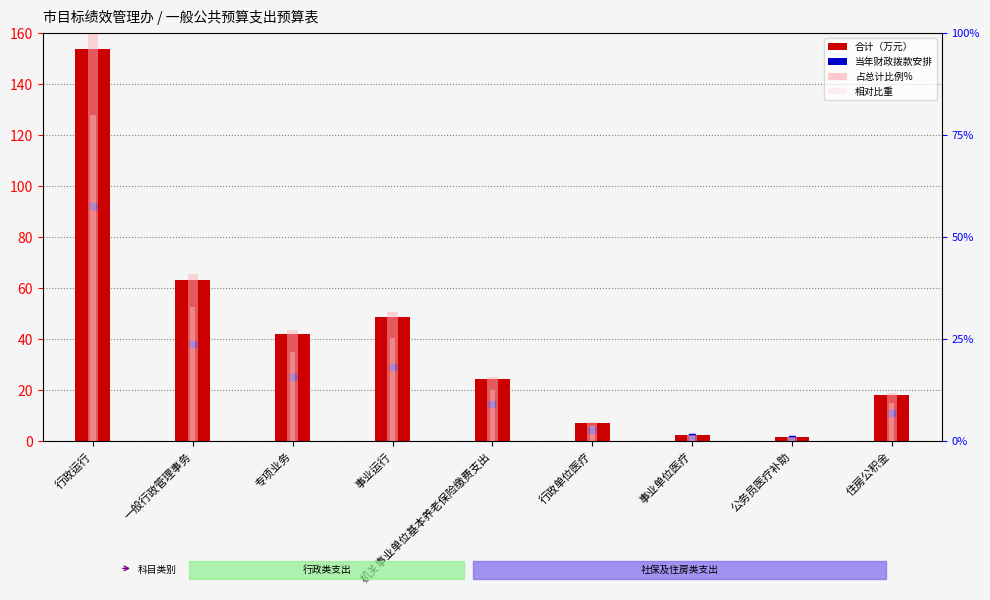

At how many categories does at least one series exceed 128?

1